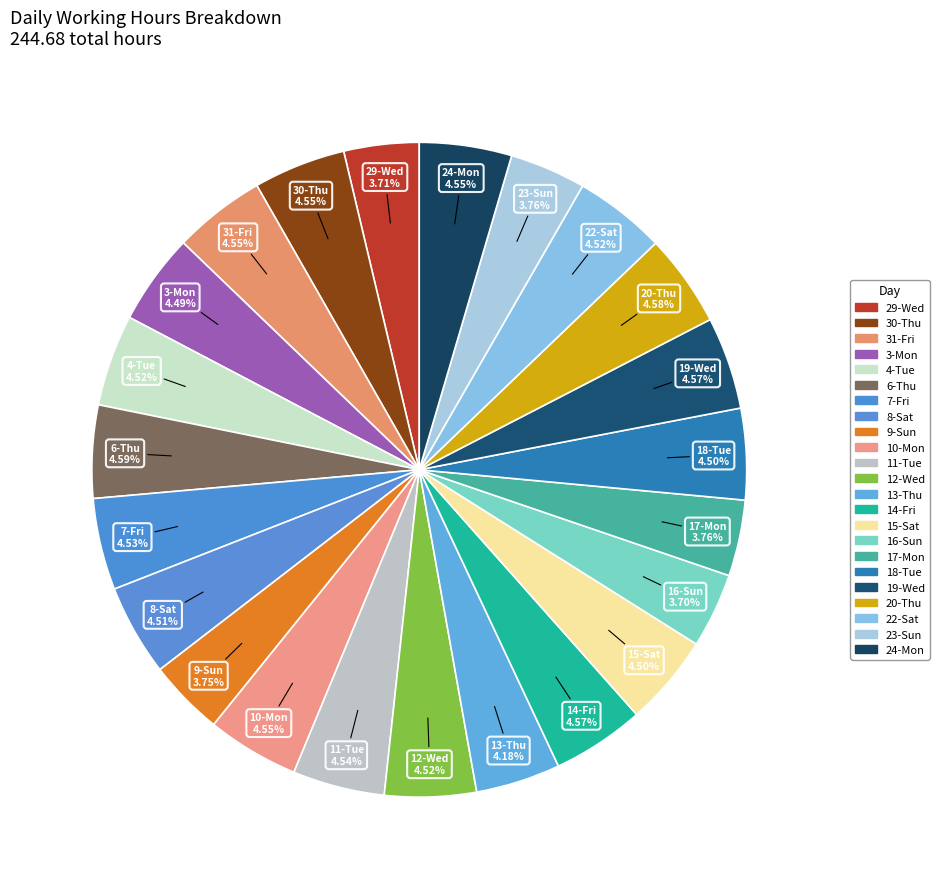

How much of the chart is everything except 20-Thu?

95.4%